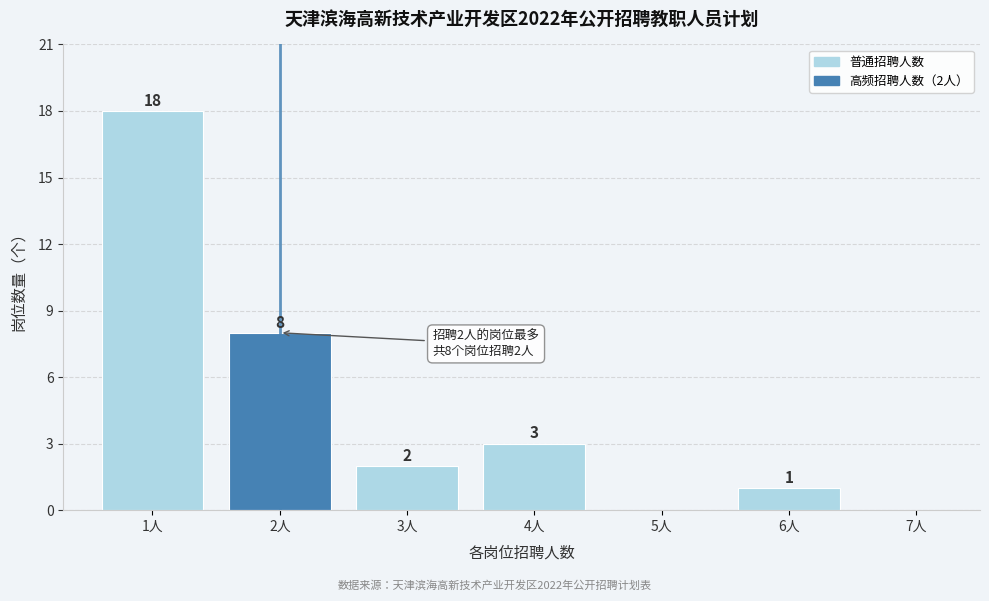

Reading left to right, what are all the values shown in this chart?

1人=18	2人=8	3人=2	4人=3	5人=0	6人=1	7人=0